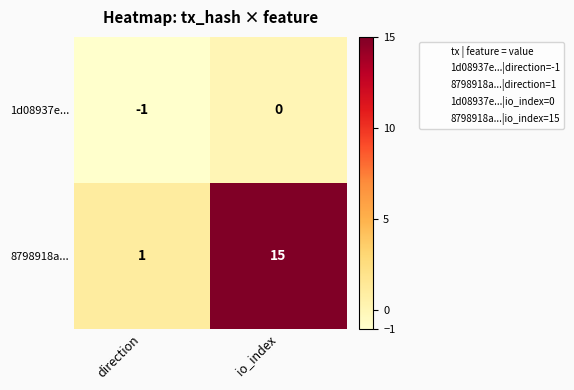

At how many categories does at least one series exceed 4?

1